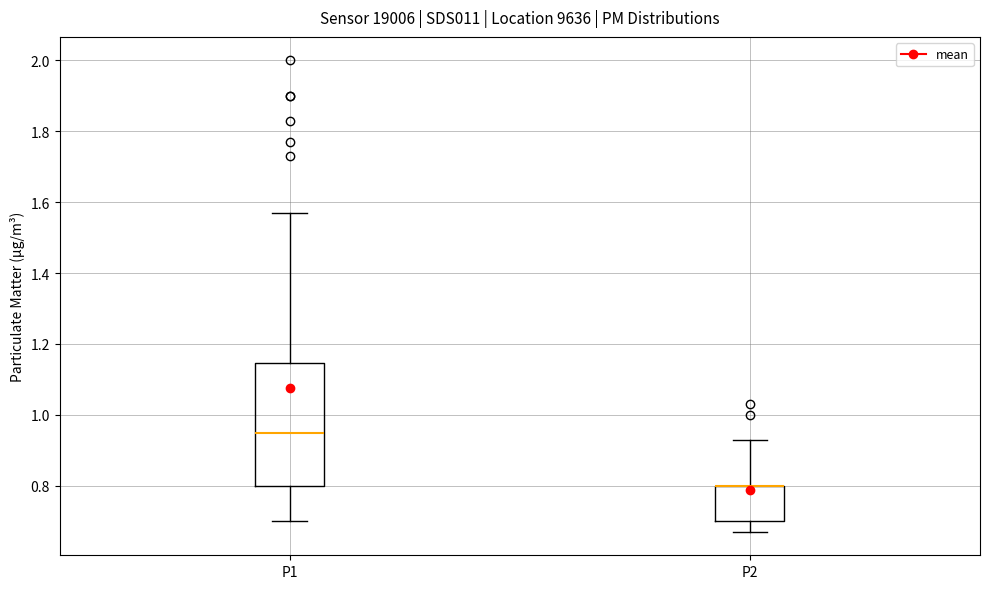

Comparing the boxes themselves (not the whiskers), which one is the tallest?

P1